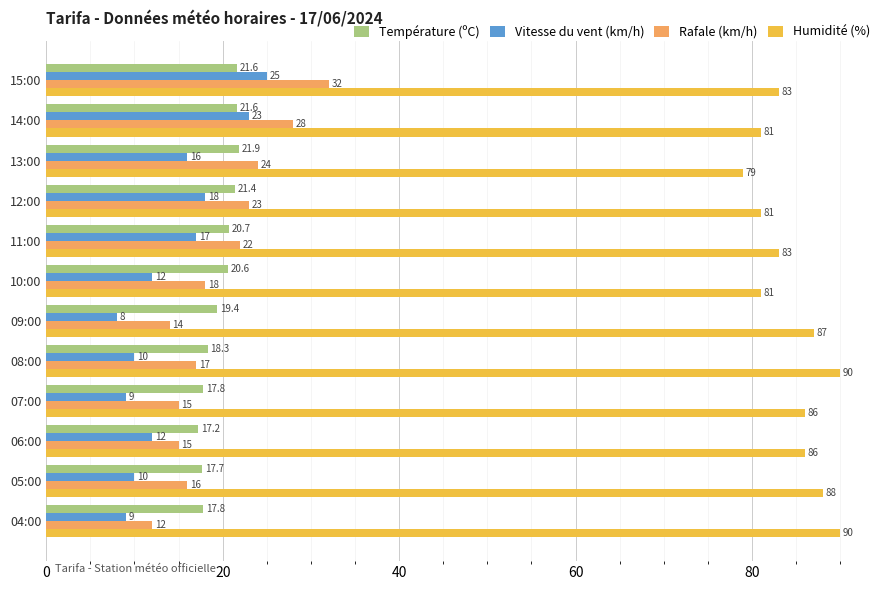

What is the highest value of the Vitesse du vent (km/h) series?

25.0